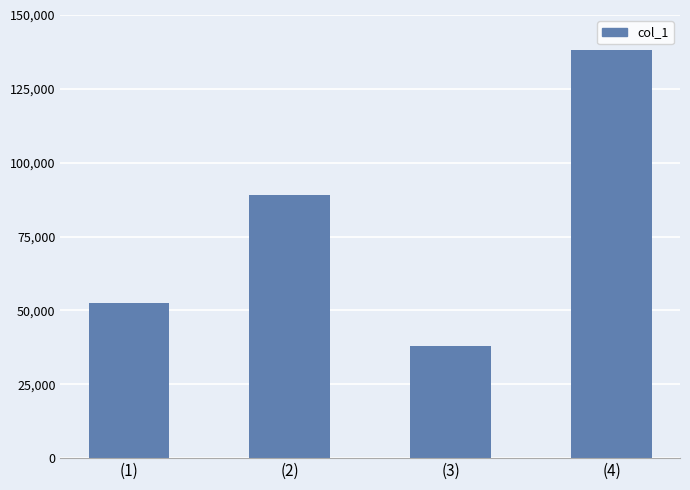

Count the values in the range 52600 to 138000.

3